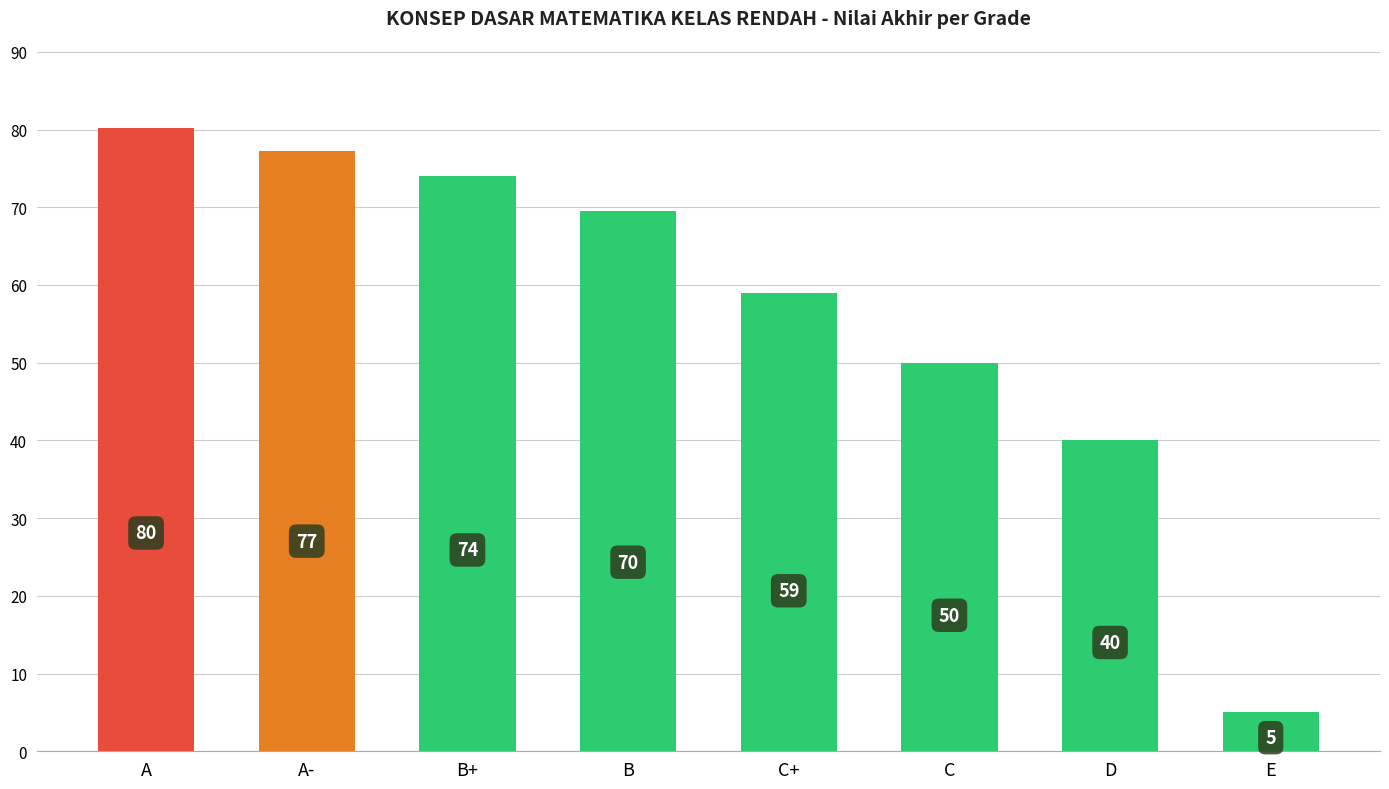

Does the chart contain any negative values?

No